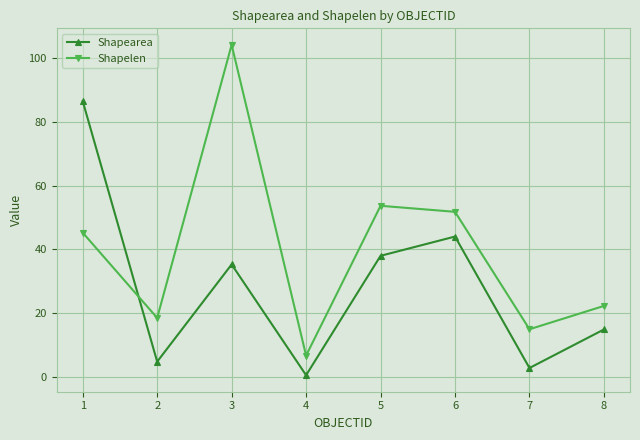

Rank the series by their maximum value, from highest to lowest.

Shapelen, Shapearea